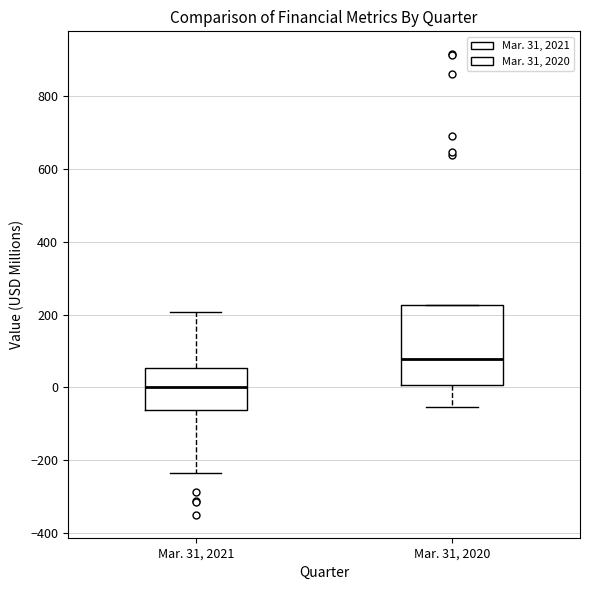

Reading left to right, transcribe this box plot: for each box, give where its median line is, the range the box spans, and where its two whiskers end, as read against the y-axis. The values are not printed on the chart, so give them approximately, as read against the axis.

Mar. 31, 2021: median 0, box -60 to 60, whiskers -240 to 200
Mar. 31, 2020: median 80, box 0 to 220, whiskers -60 to 220